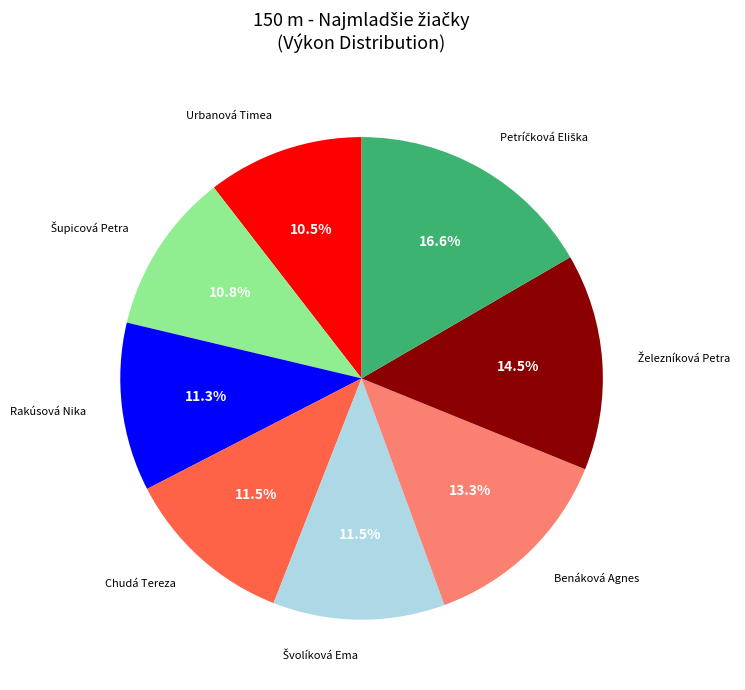

To the nearest percent, what is the difference between the largest and smallest slice percentages?

6%